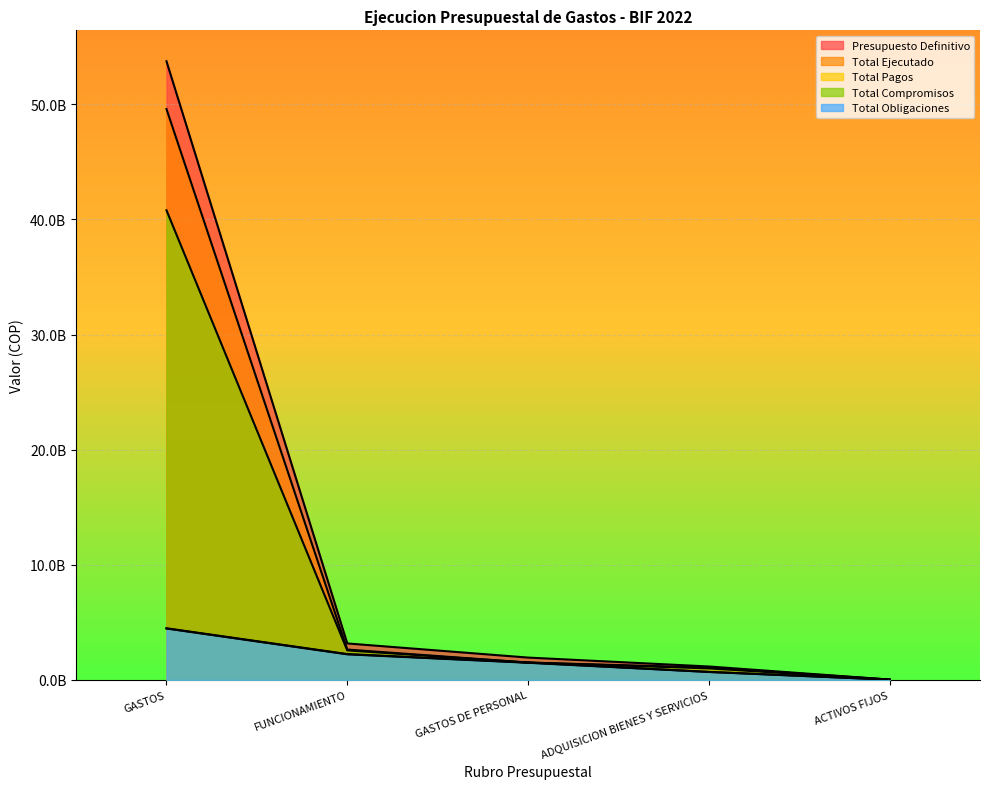

What is the total value across all series at FUNCIONAMIENTO?

12855216989.9